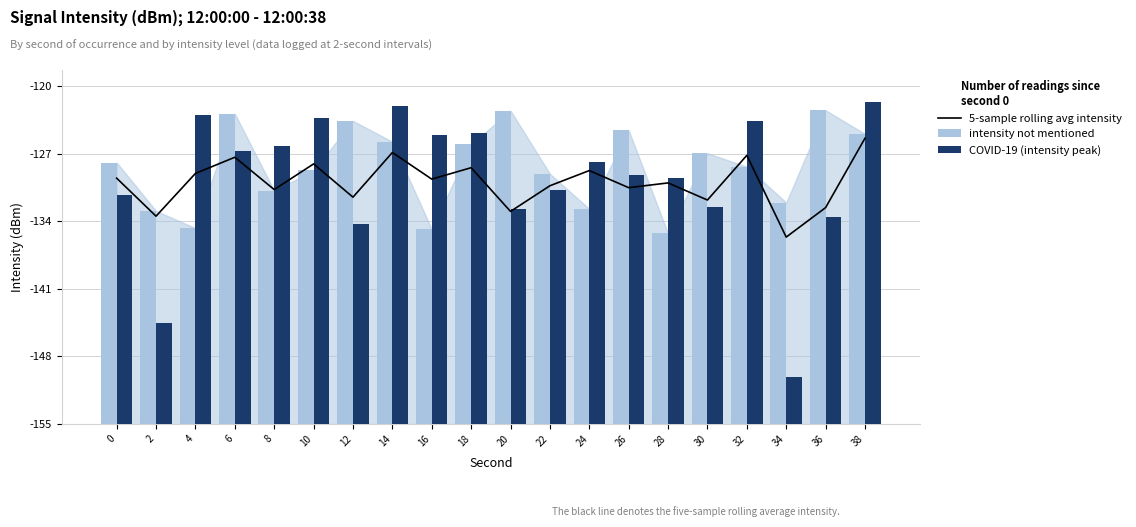

Reading left to right, transcribe all the data shown in this chart.

5-sample rolling avg intensity: 0=25.9	2=21.9	4=26.4	6=28.1	8=24.7	10=27.4	12=23.9	14=28.6	16=25.8	18=27.0	20=22.4	22=25.1	24=26.7	26=24.9	28=25.4	30=23.6	32=28.3	34=19.7	36=22.8	38=30.1
intensity not mentioned: 0=27.5	2=22.4	4=20.6	6=32.7	8=24.6	10=26.7	12=31.9	14=29.7	16=20.5	18=29.4	20=33.0	22=26.3	24=22.6	26=30.9	28=20.1	30=28.5	32=27.1	34=23.3	36=33.0	38=30.5
COVID-19 (intensity peak): 0=24.1	2=10.7	4=32.5	6=28.8	8=29.2	10=32.2	12=21.1	14=33.5	16=30.4	18=30.7	20=22.6	22=24.6	24=27.6	26=26.2	28=25.9	30=22.9	32=31.9	34=5.0	36=21.8	38=33.9